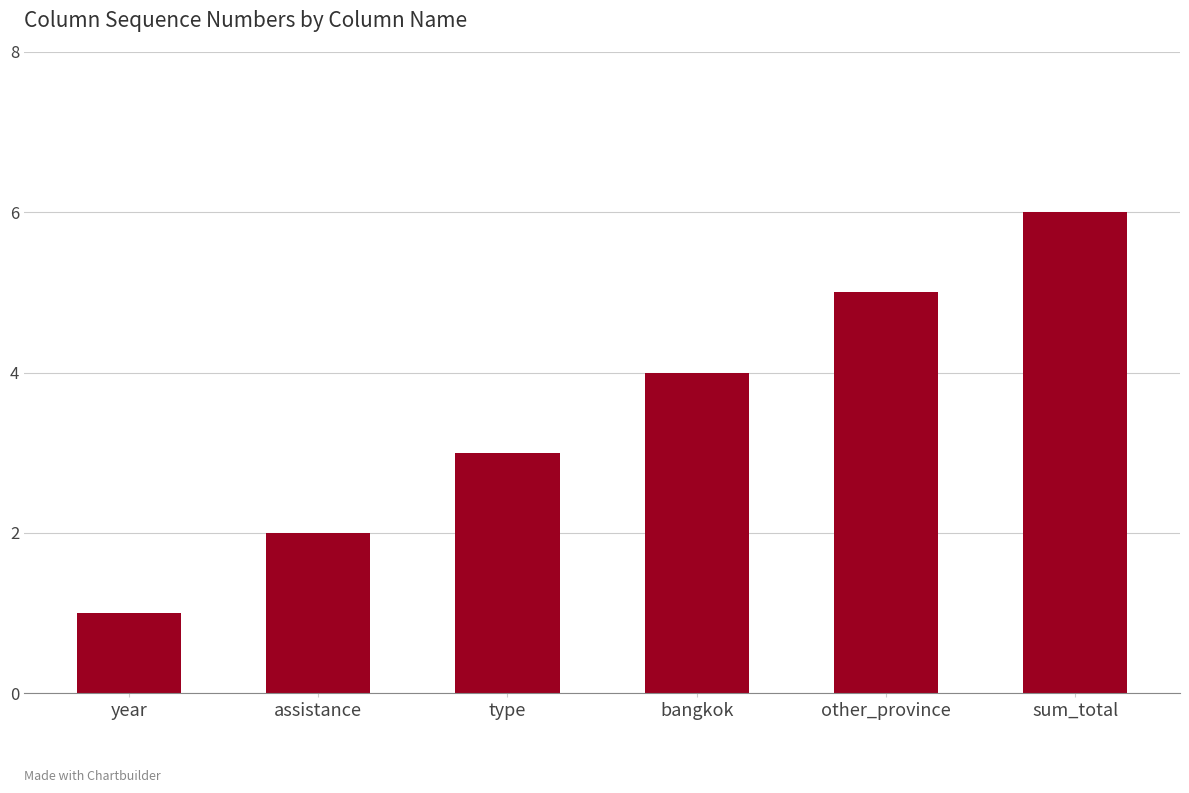

Which category has the highest value across all series?

sum_total